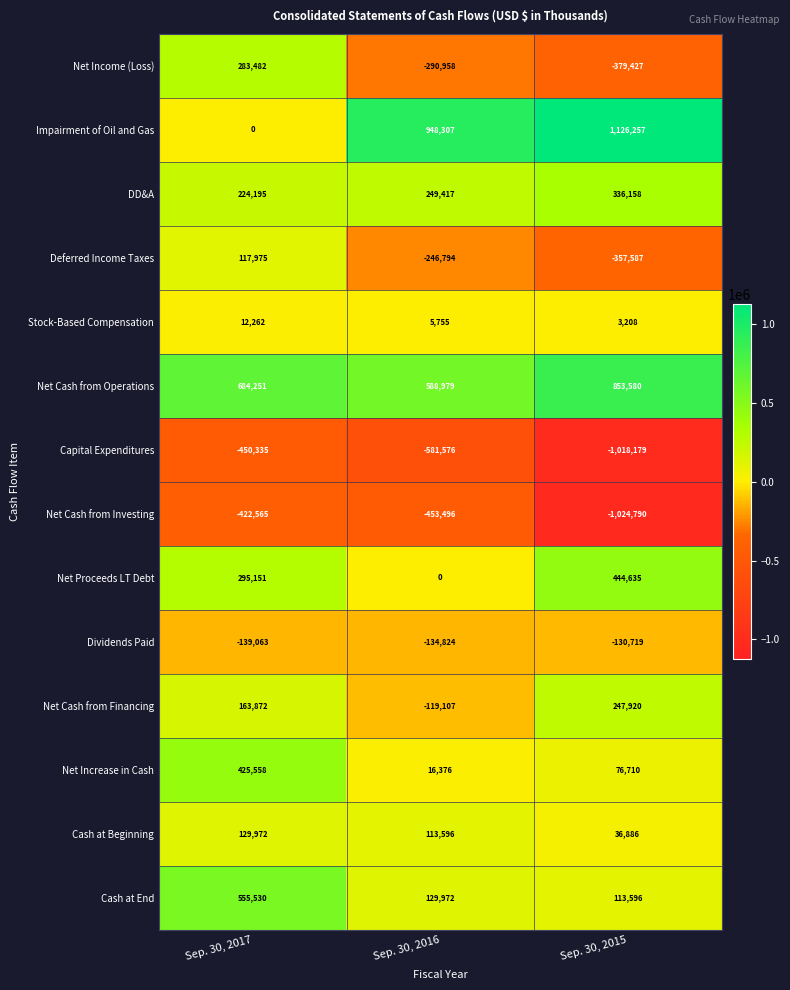

The value of Stock-Based Compensation at Sep. 30, 2016 is 2633. True or false?

False